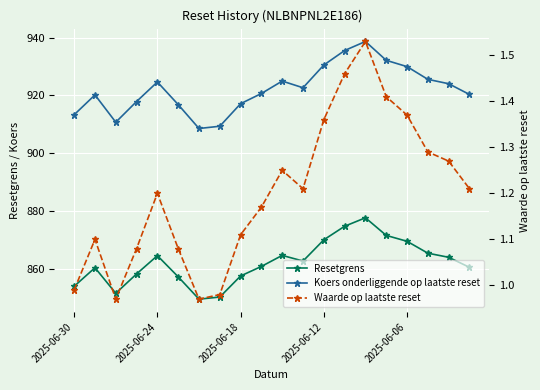

What is the difference between the highest and lowest values at 9?

919.5